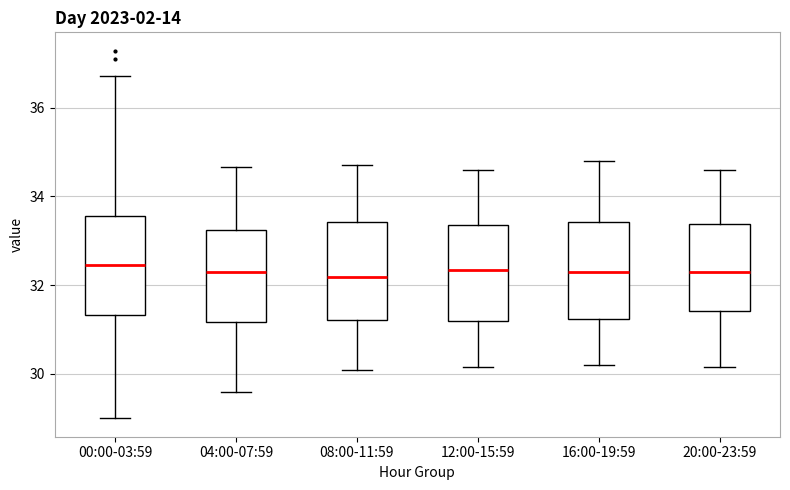

Reading left to right, transcribe this box plot: for each box, give where its median line is, the range the box spans, and where its two whiskers end, as read against the y-axis. The values are not printed on the chart, so give them approximately, as read against the axis.

00:00-03:59: median 32.4, box 31.4 to 33.6, whiskers 29.0 to 36.8
04:00-07:59: median 32.4, box 31.2 to 33.2, whiskers 29.6 to 34.6
08:00-11:59: median 32.2, box 31.2 to 33.4, whiskers 30.2 to 34.8
12:00-15:59: median 32.4, box 31.2 to 33.4, whiskers 30.2 to 34.6
16:00-19:59: median 32.4, box 31.2 to 33.4, whiskers 30.2 to 34.8
20:00-23:59: median 32.4, box 31.4 to 33.4, whiskers 30.2 to 34.6